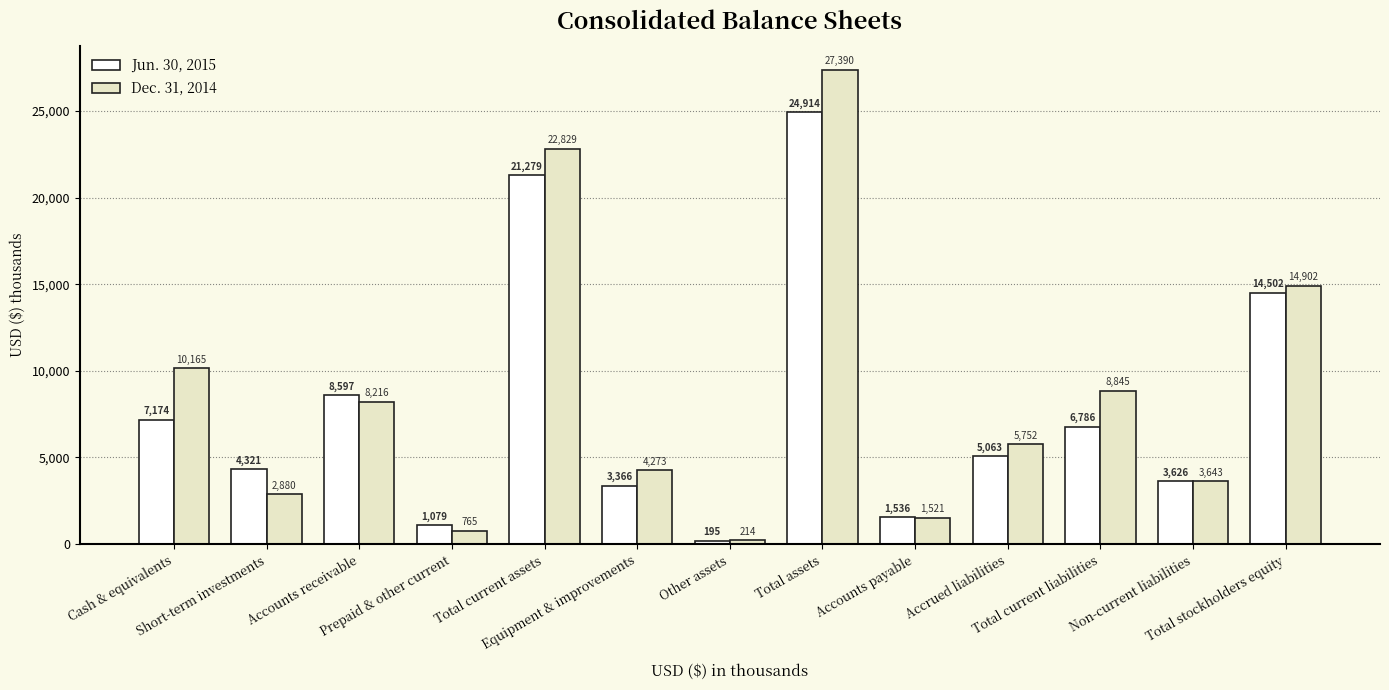

What is the difference between the maximum and minimum values in the Dec. 31, 2014 series?

27176